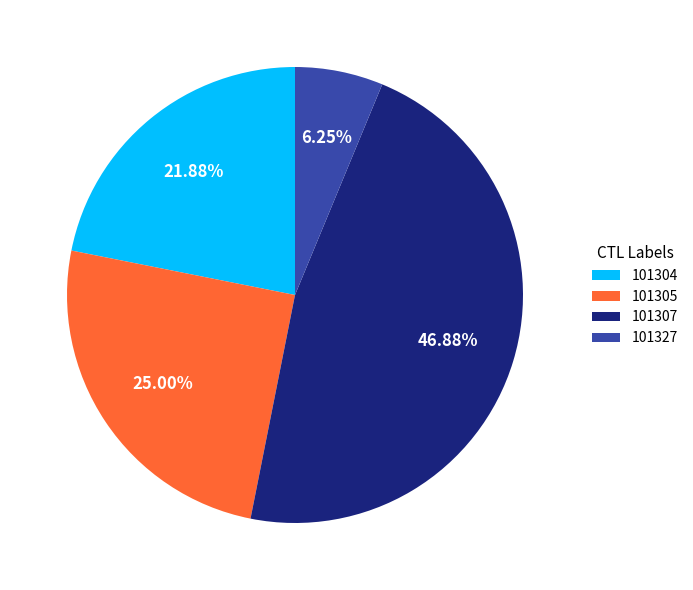

What is the ratio of the value at 101304 to the value at 101305?

0.9